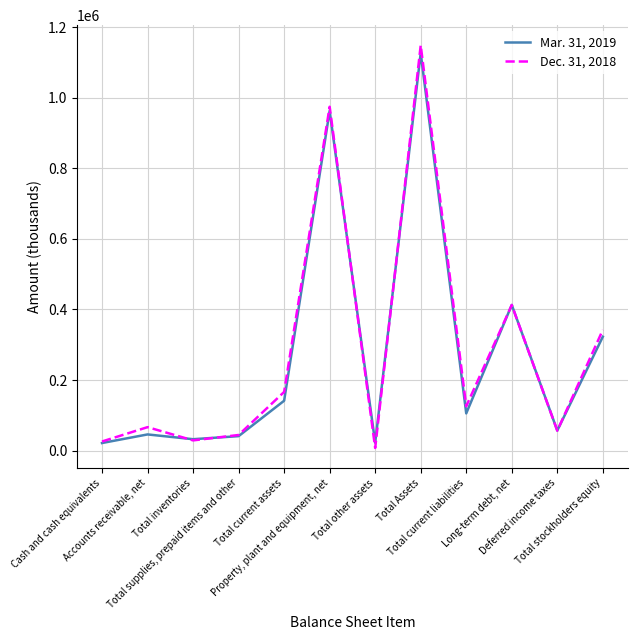

The value of Dec. 31, 2018 at Total stockholders equity is 342197. True or false?

True